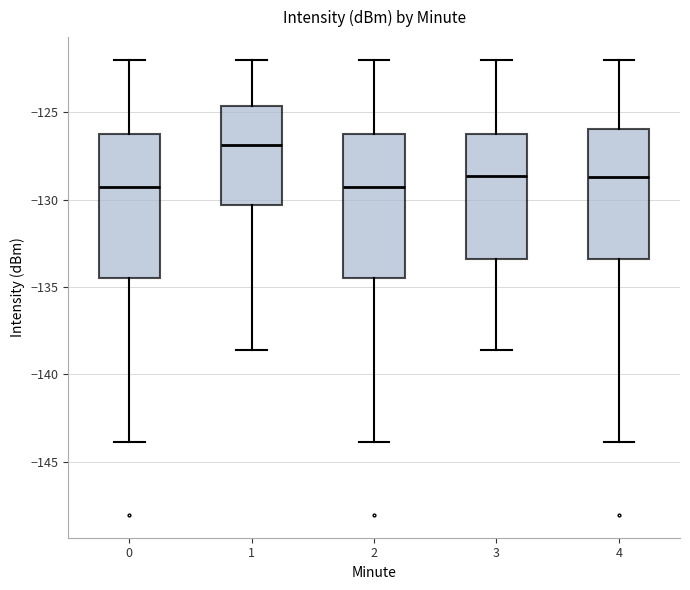

Reading left to right, transcribe this box plot: for each box, give where its median line is, the range the box spans, and where its two whiskers end, as read against the y-axis. The values are not printed on the chart, so give them approximately, as read against the axis.

0: median -129.5, box -134.5 to -126.0, whiskers -144.0 to -122.0
1: median -127.0, box -130.5 to -124.5, whiskers -138.5 to -122.0
2: median -129.5, box -134.5 to -126.0, whiskers -144.0 to -122.0
3: median -128.5, box -133.5 to -126.0, whiskers -138.5 to -122.0
4: median -128.5, box -133.5 to -126.0, whiskers -144.0 to -122.0